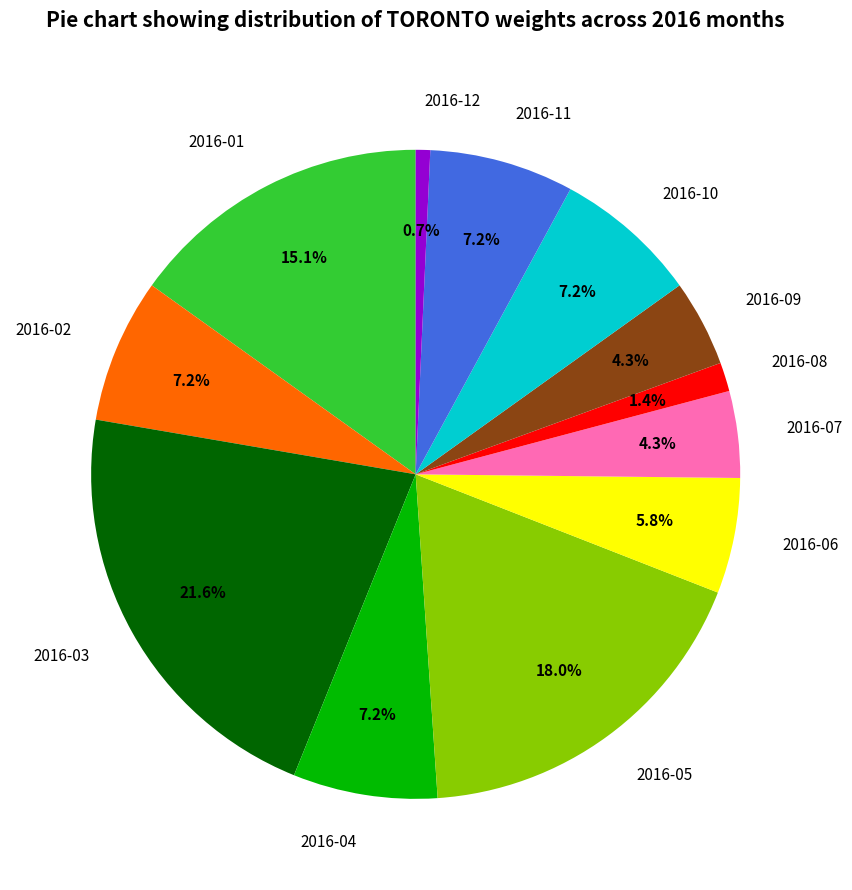

Approximately how many times larger is the value at 2016-03 compared to 2016-09?

5.0